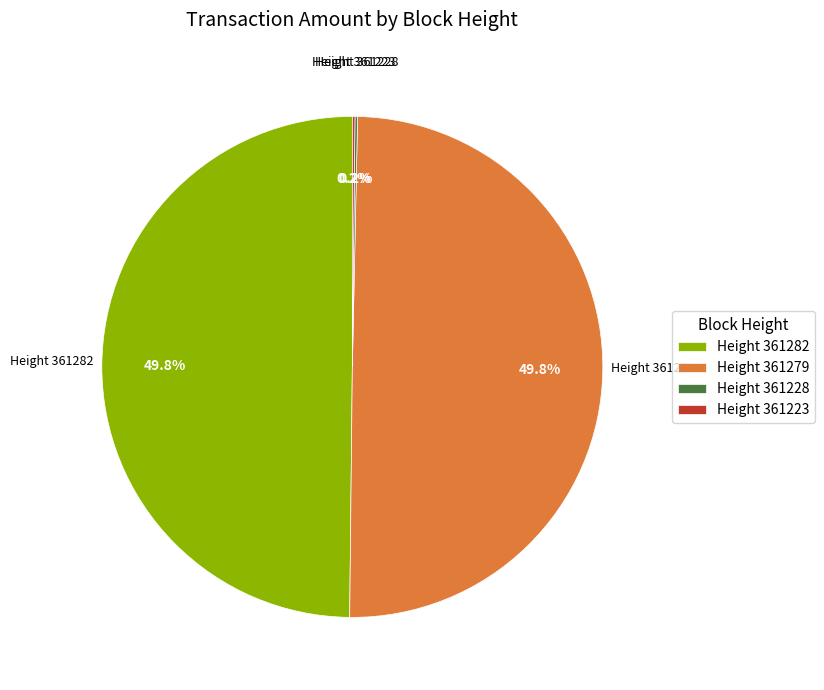

Combined, do Height 361279 and Height 361282 account for over 50%?

Yes